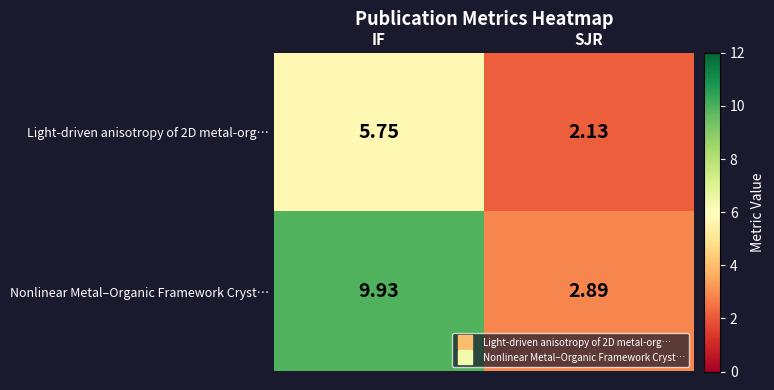

Which series has the largest total across all categories?

Nonlinear Metal–Organic Framework Cryst…